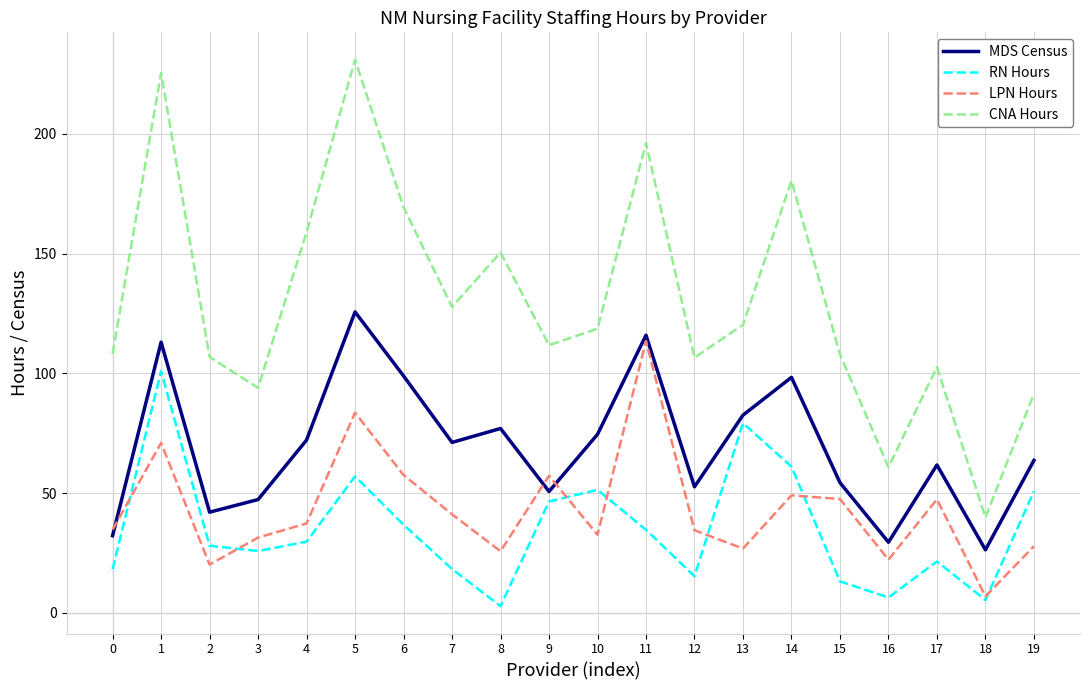

What is the difference between the maximum and second lowest values in the RN Hours series?

95.6